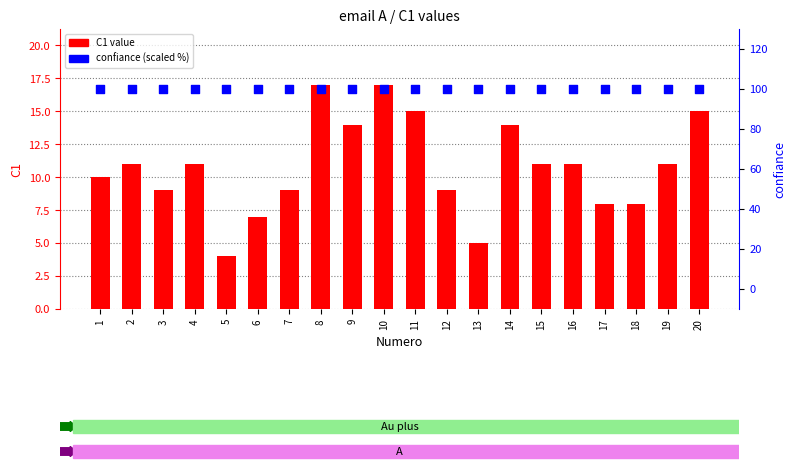

Which series has the largest total across all categories?

confiance (scaled)